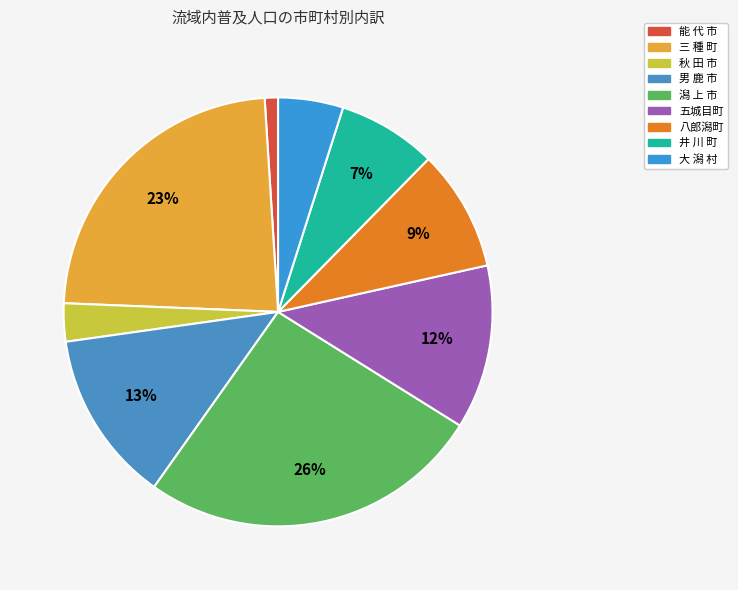

To the nearest percent, what percentage of the pie is 三 種 町?

23%